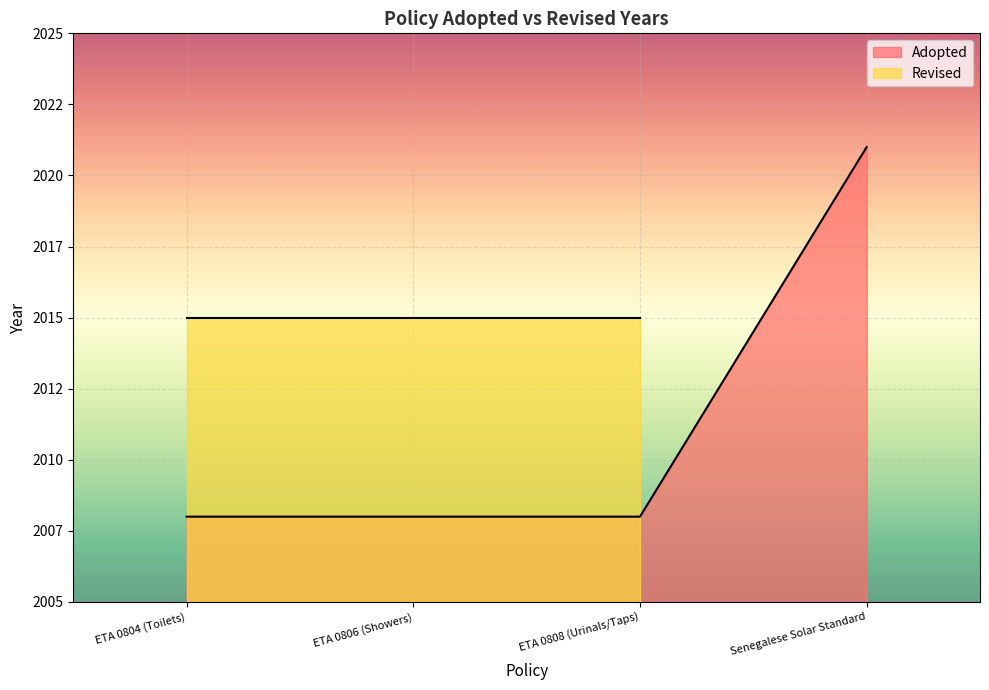

What is the average value?

2011